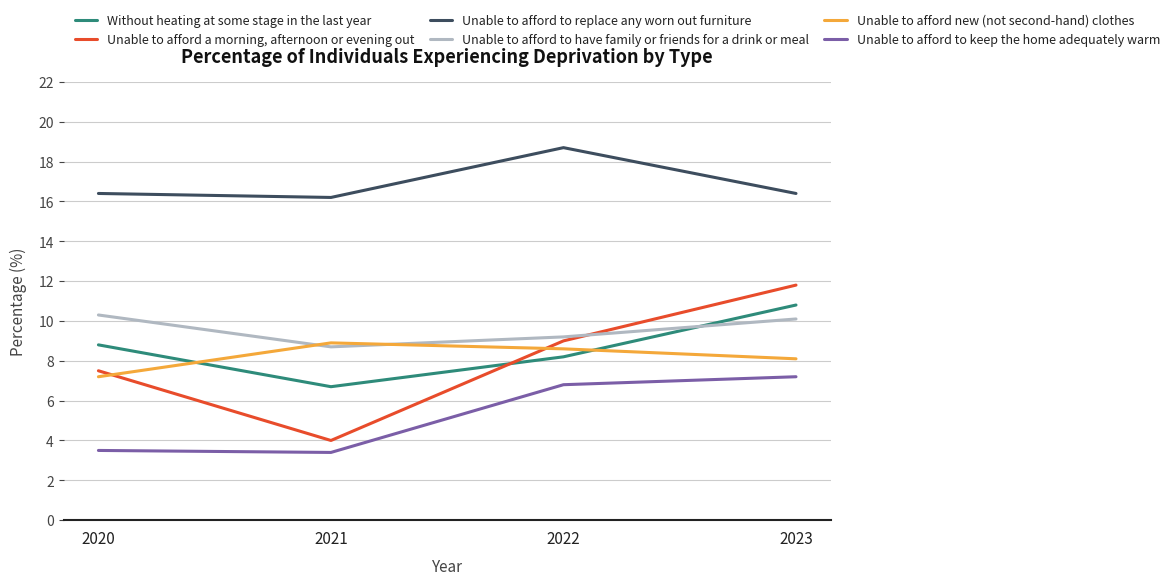

What are all the series names shown in the legend?

Without heating at some stage in the last year, Unable to afford a morning, afternoon or evening out, Unable to afford to replace any worn out furniture, Unable to afford to have family or friends for a drink or meal, Unable to afford new (not second-hand) clothes, Unable to afford to keep the home adequately warm